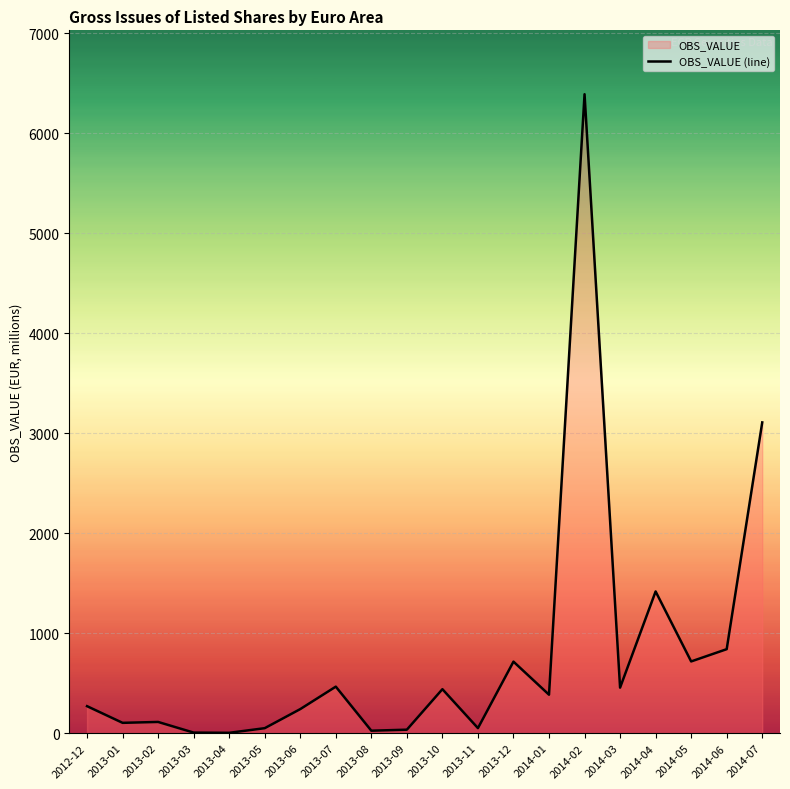

What is the value of the 18th point from the left?

718.0